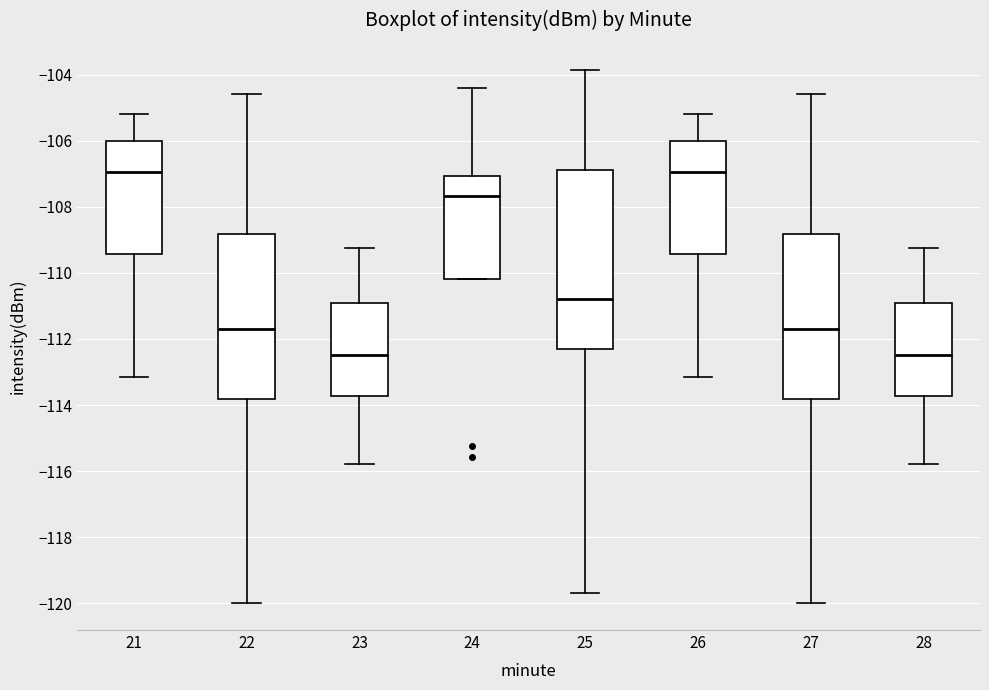

Which box is the tallest, from its lower edge to its upper edge?

25